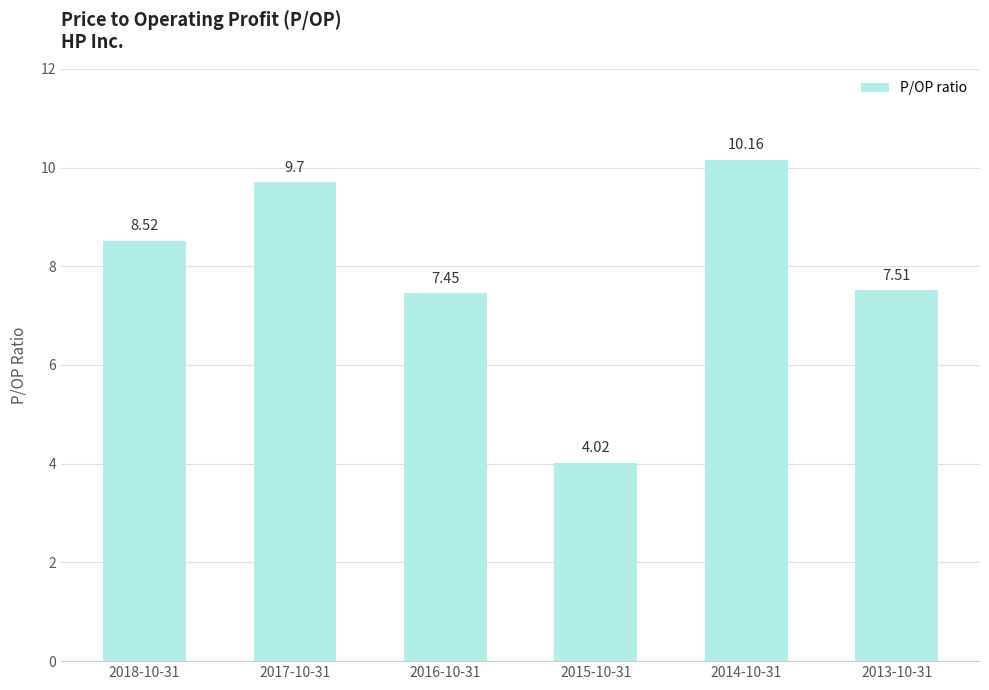

What is the average value?

7.9